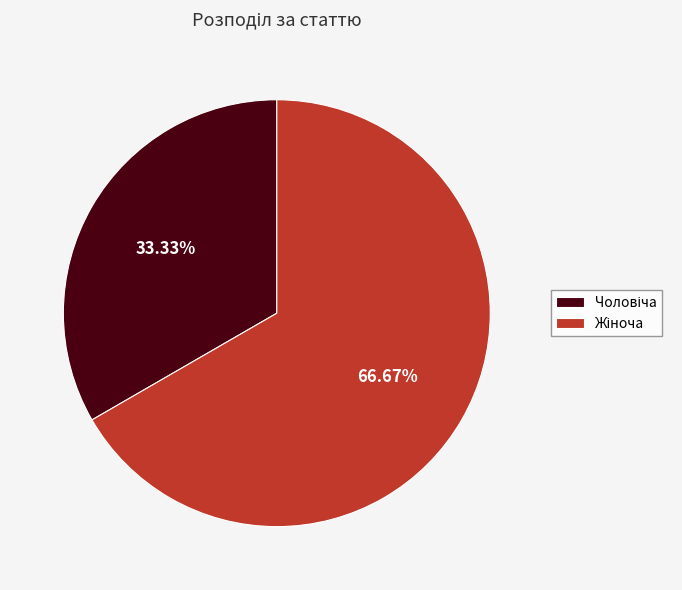

Count the number of slices in the pie.

2